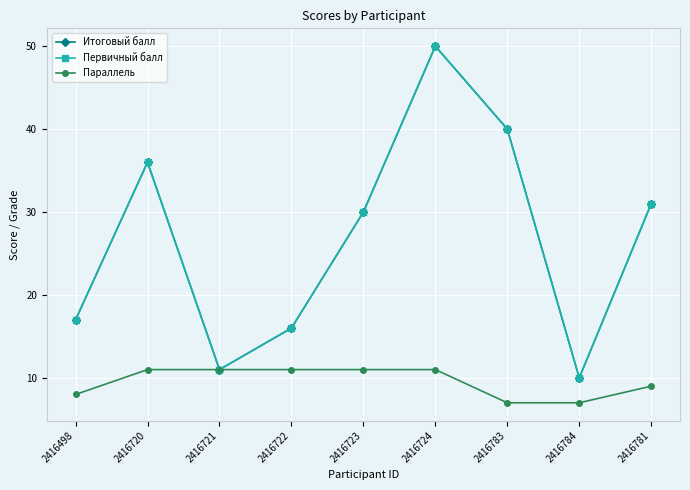

How many interior local valleys does the Первичный балл series have?

2